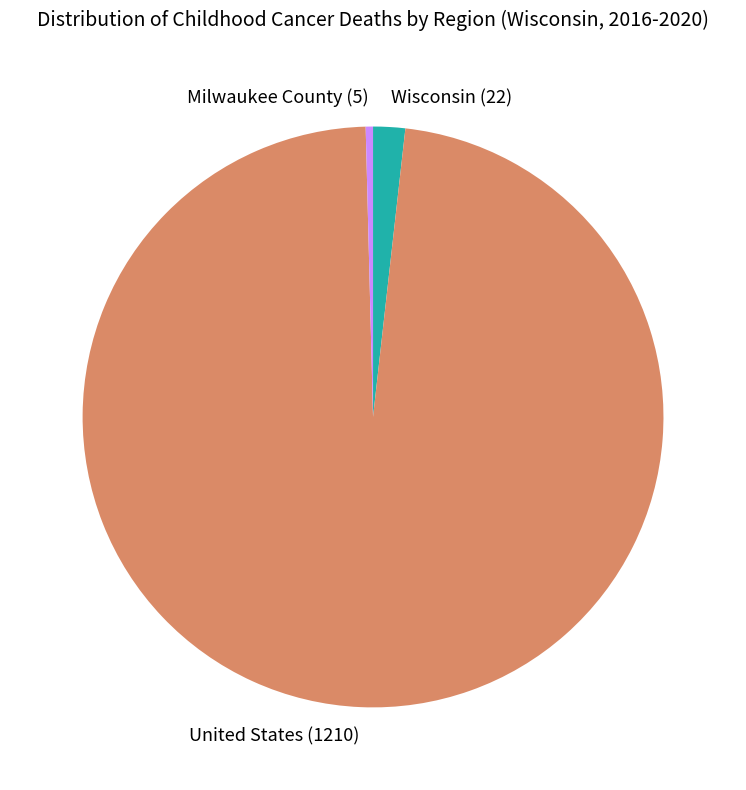

What is the ratio of the value at United States (1210) to the value at Wisconsin (22)?

55.0